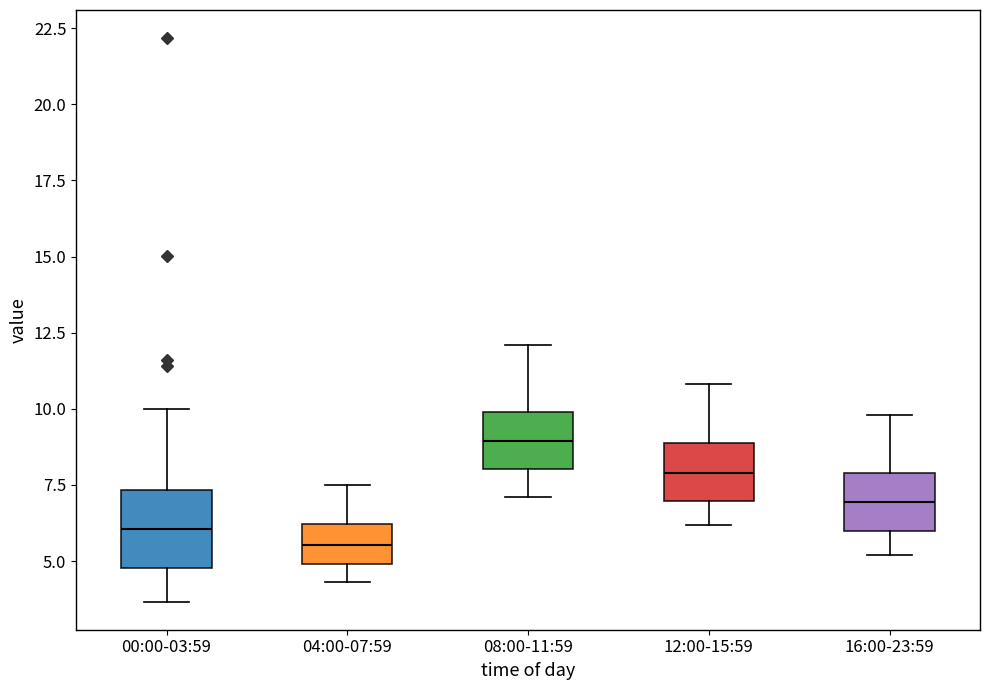

Comparing the boxes themselves (not the whiskers), which one is the tallest?

00:00-03:59